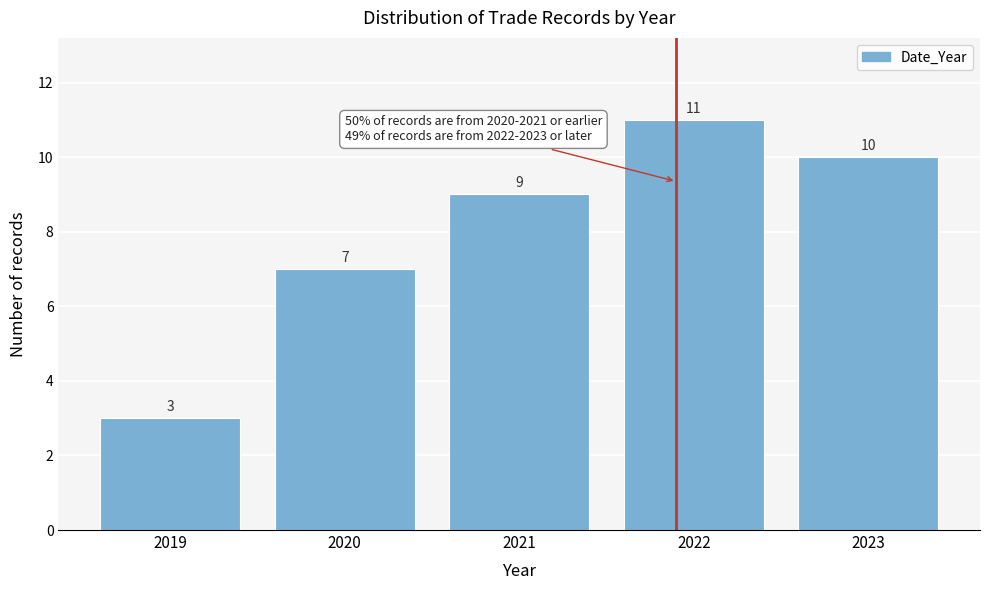

Reading left to right, transcribe all the data shown in this chart.

2019=3	2020=7	2021=9	2022=11	2023=10